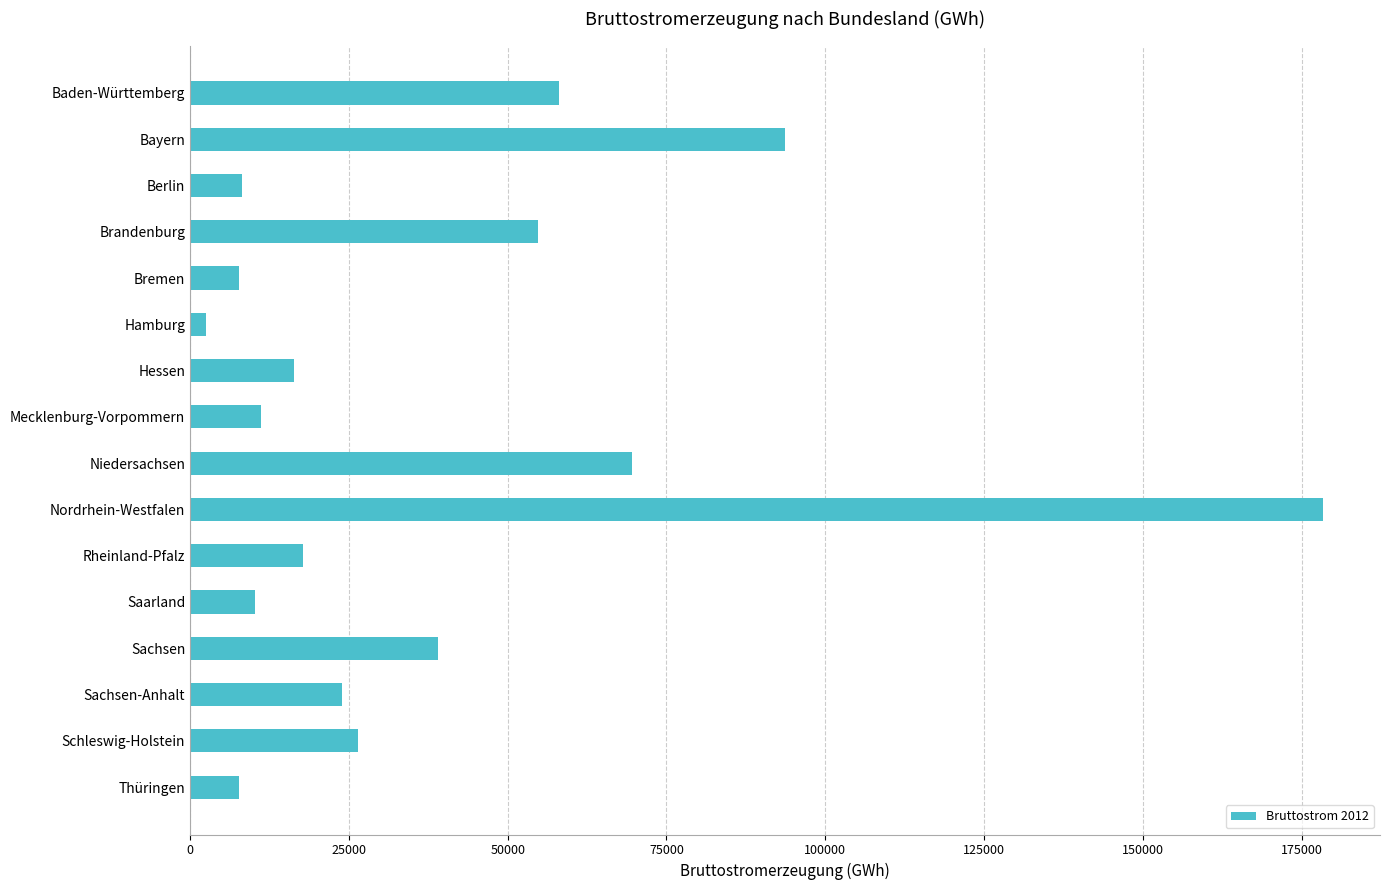

True or false: the data shows 23910.0 at Sachsen-Anhalt.

True